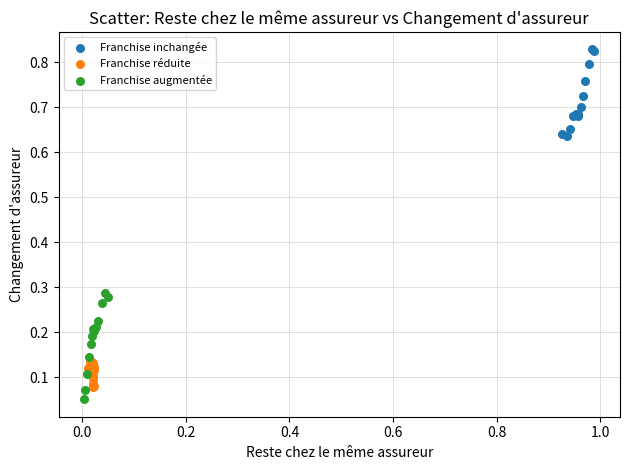

Which series has the widest spread of Y values?

Franchise augmentée